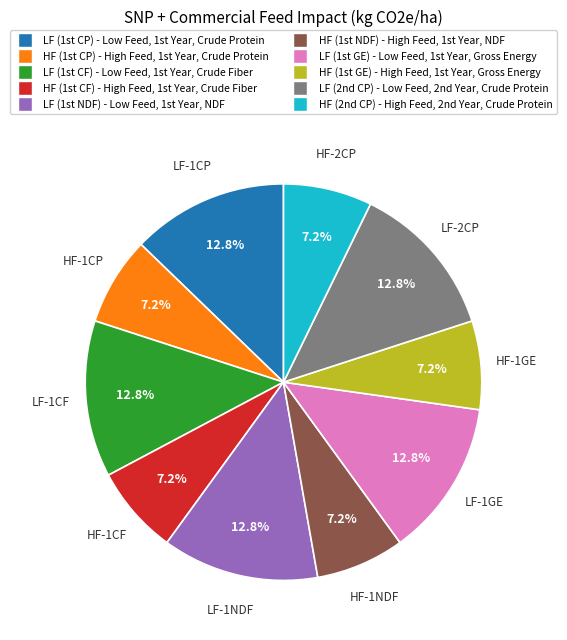

Does any single category account for the majority?

No